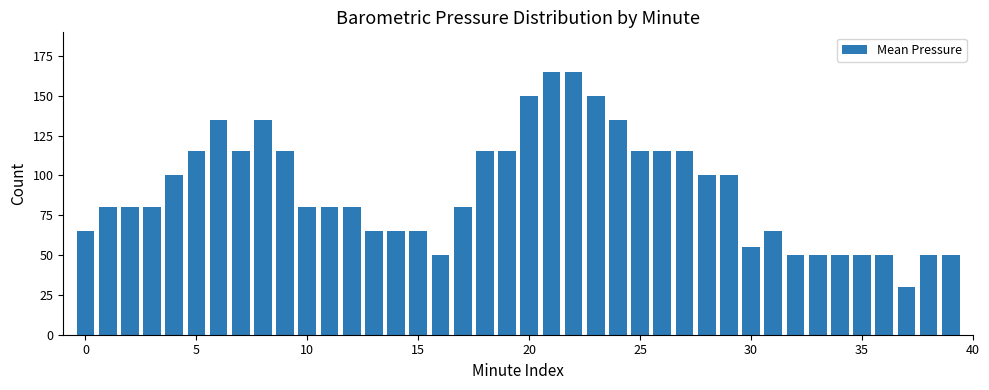

What is the value of the 25th bar from the left?

135